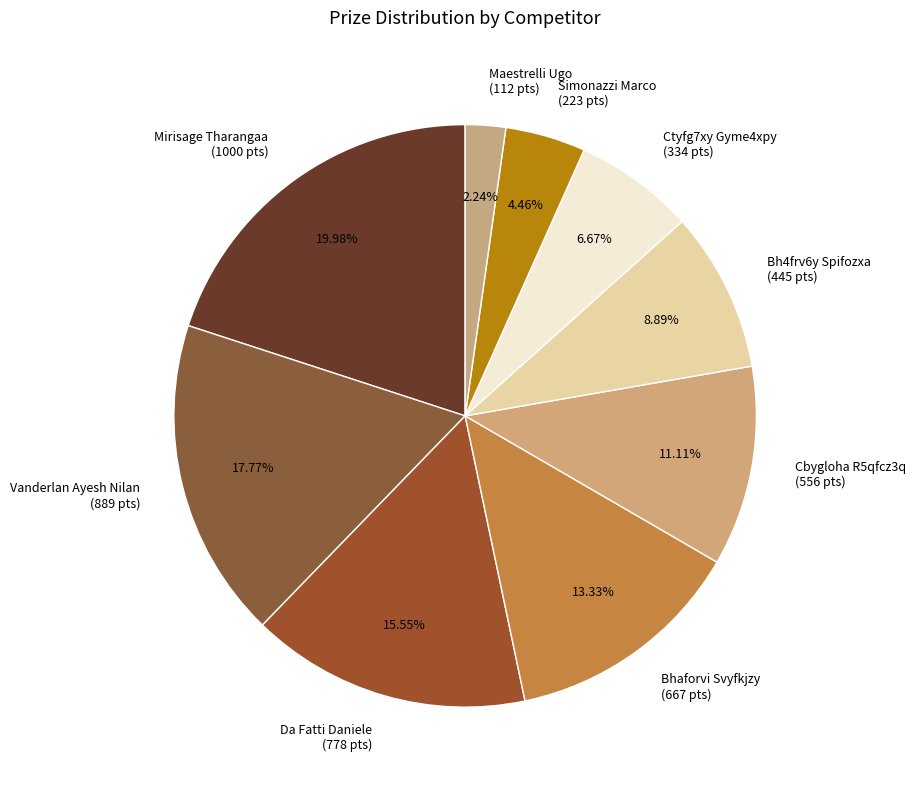

To the nearest percent, what is the combined percentage of Ctyfg7xy Gyme4xpy and Mirisage Tharangaa?

27%